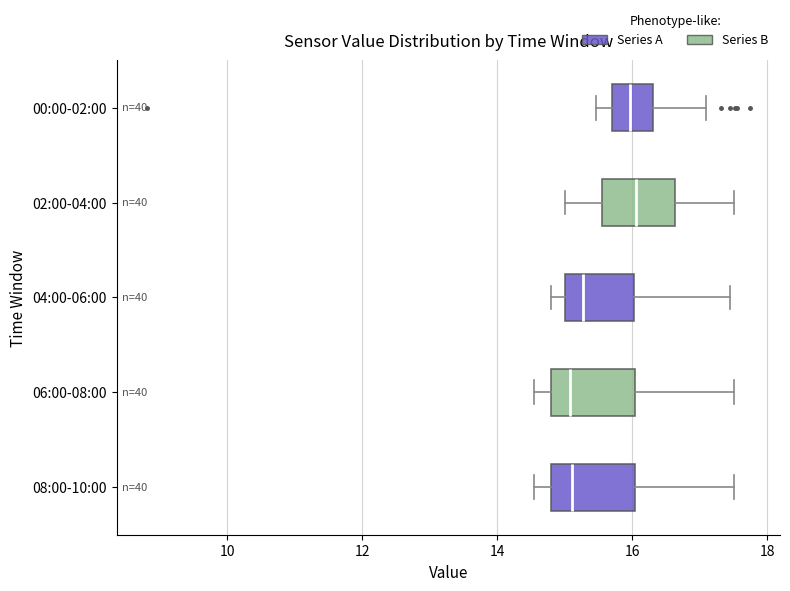

Reading bottom to top, read every box against the x-axis: the position of its median line, the range the box covers, and the ends of its whiskers. The values are not printed on the chart, so give them approximately, as read against the axis.

08:00-10:00: median 15.2, box 14.8 to 16.0, whiskers 14.6 to 17.6
06:00-08:00: median 15.0, box 14.8 to 16.0, whiskers 14.6 to 17.6
04:00-06:00: median 15.2, box 15.0 to 16.0, whiskers 14.8 to 17.4
02:00-04:00: median 16.0, box 15.6 to 16.6, whiskers 15.0 to 17.6
00:00-02:00: median 16.0, box 15.8 to 16.4, whiskers 15.4 to 17.0